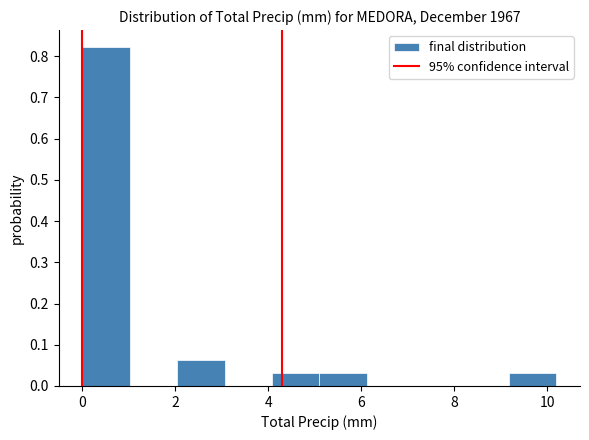

Reading left to right, list every bar in this chart as the range it spans on the x-axis followed by its height. Neither the bar edges nor the heights are printed on the chart, so give them approximately, as read against the axes.

0.00 to 1.02: 0.82
1.02 to 2.04: 0
2.04 to 3.06: 0.06
3.06 to 4.08: 0
4.08 to 5.10: 0.03
5.10 to 6.12: 0.03
6.12 to 7.14: 0
7.14 to 8.16: 0
8.16 to 9.18: 0
9.18 to 10.20: 0.03